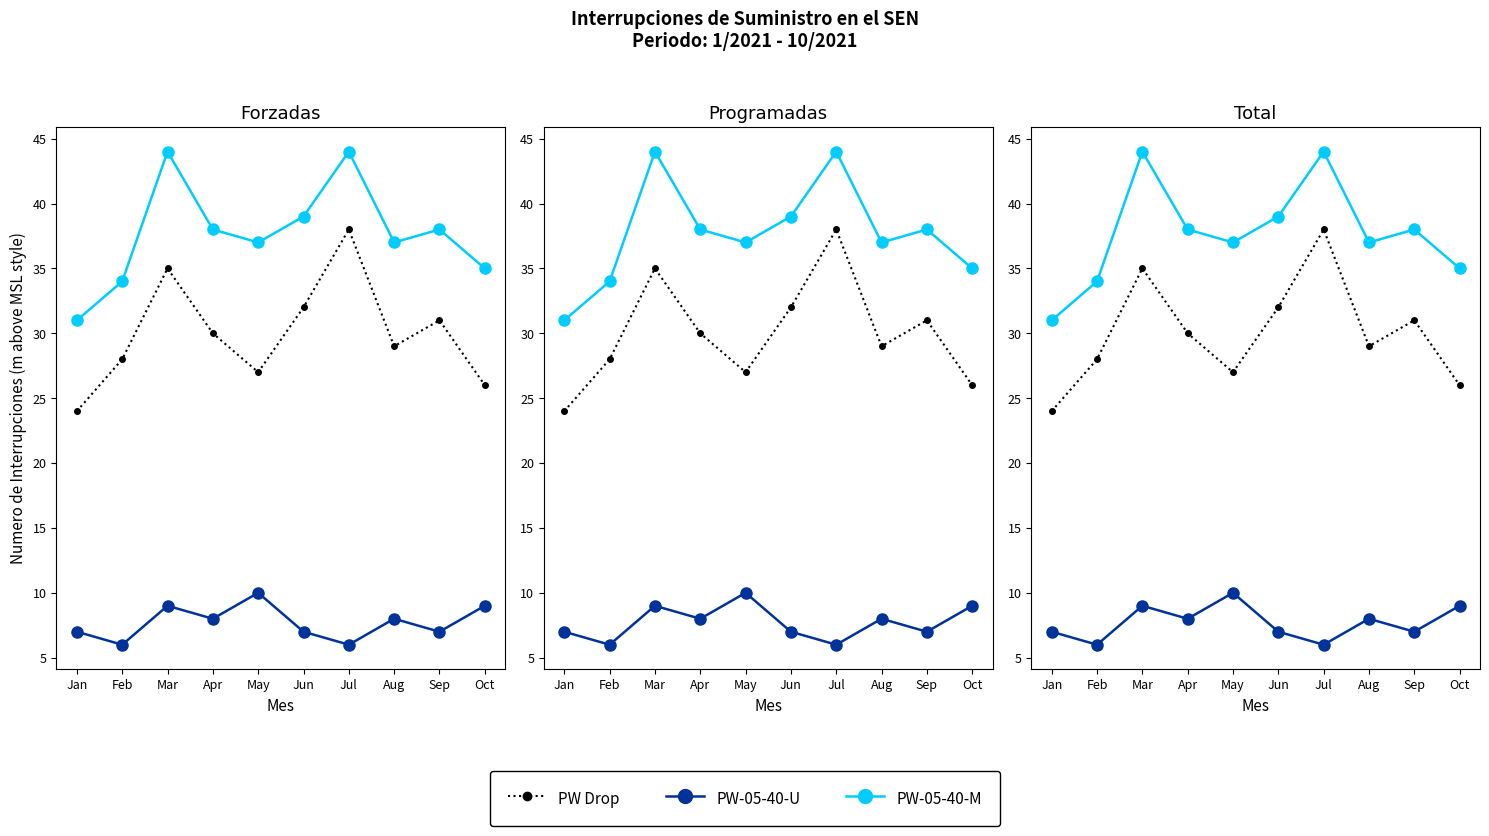

How many data points in PW-05-40-M are less than 38?

5